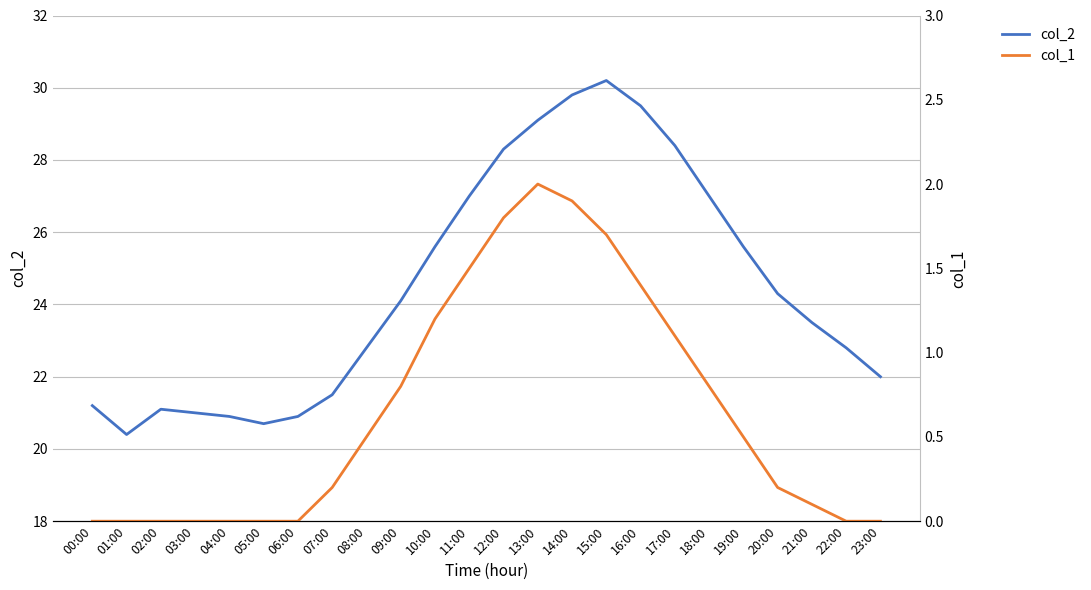

List the series in order of their overall mean, highest first.

col_2, col_1